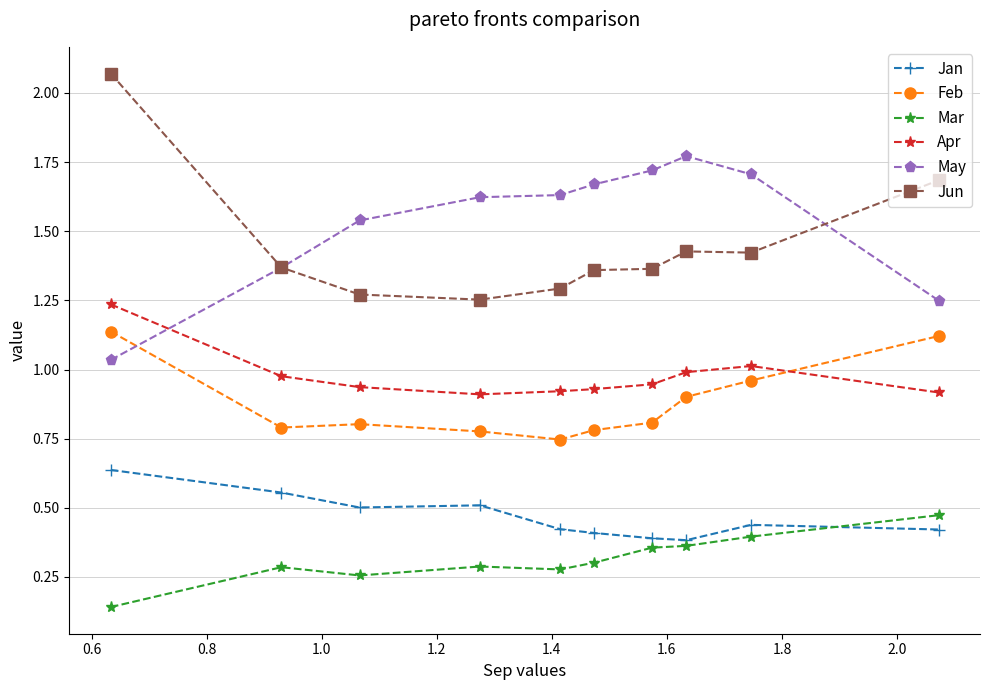

At how many categories does at least one series exceed 0?

10